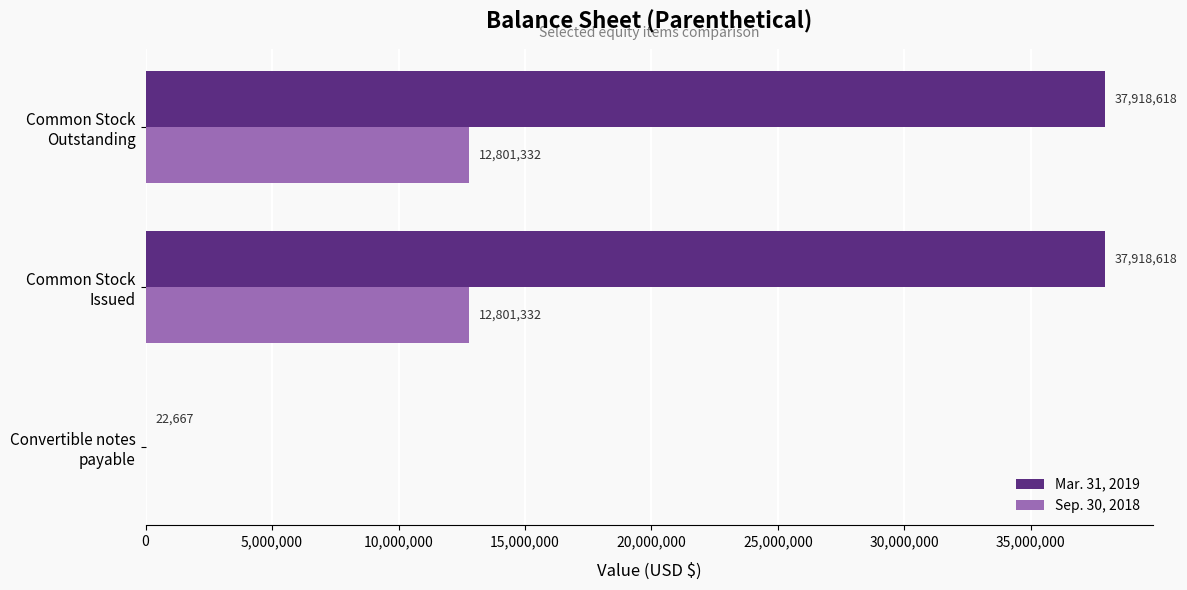

What are all the series names shown in the legend?

Mar. 31, 2019, Sep. 30, 2018